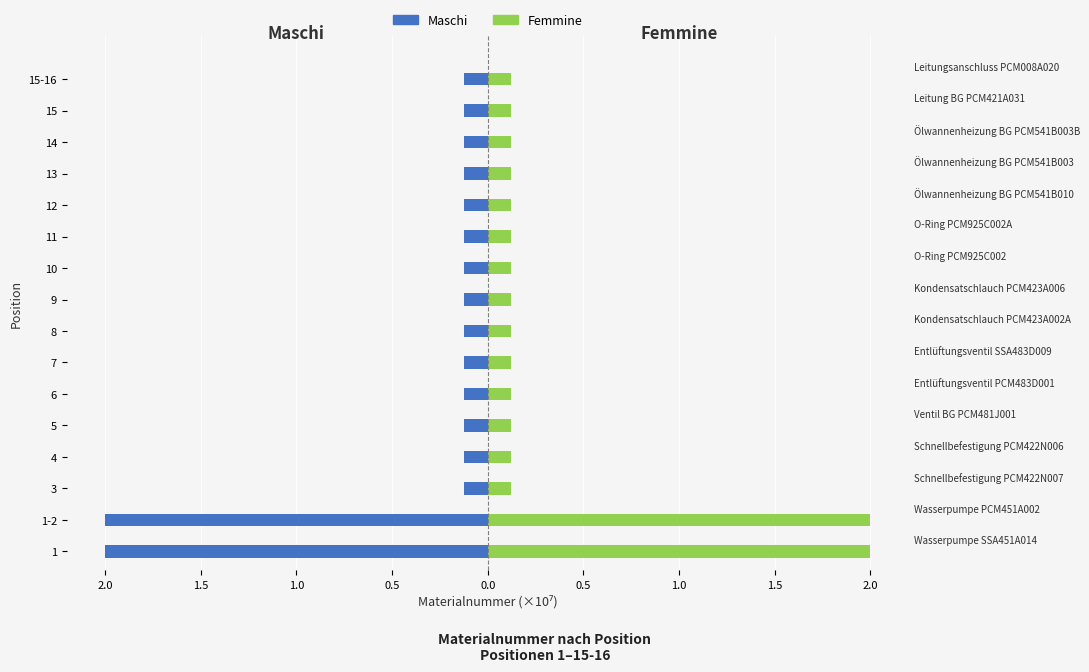

Count the number of data series in this chart.

2